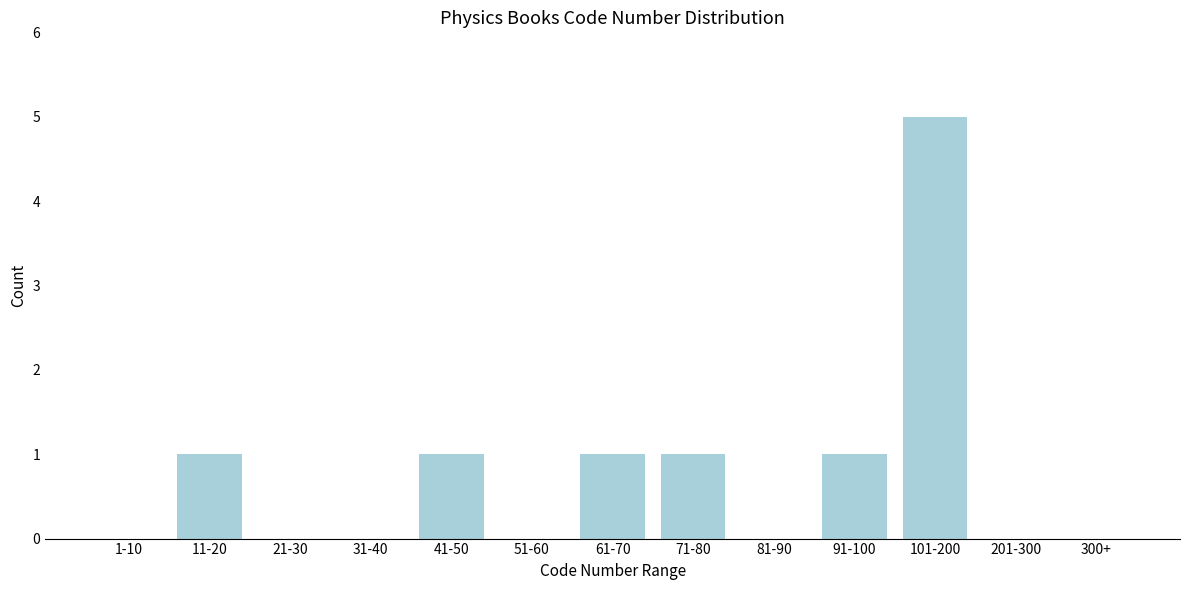

Reading right to left, extract all data points from this chart.

300+=0	201-300=0	101-200=5	91-100=1	81-90=0	71-80=1	61-70=1	51-60=0	41-50=1	31-40=0	21-30=0	11-20=1	1-10=0